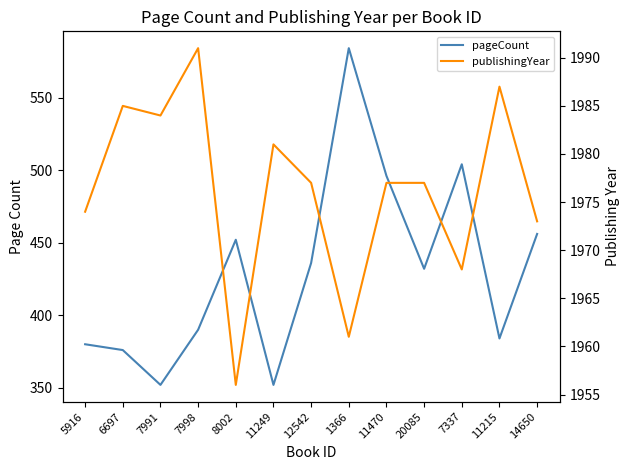

List the series in order of their peak value, lowest first.

pageCount, publishingYear